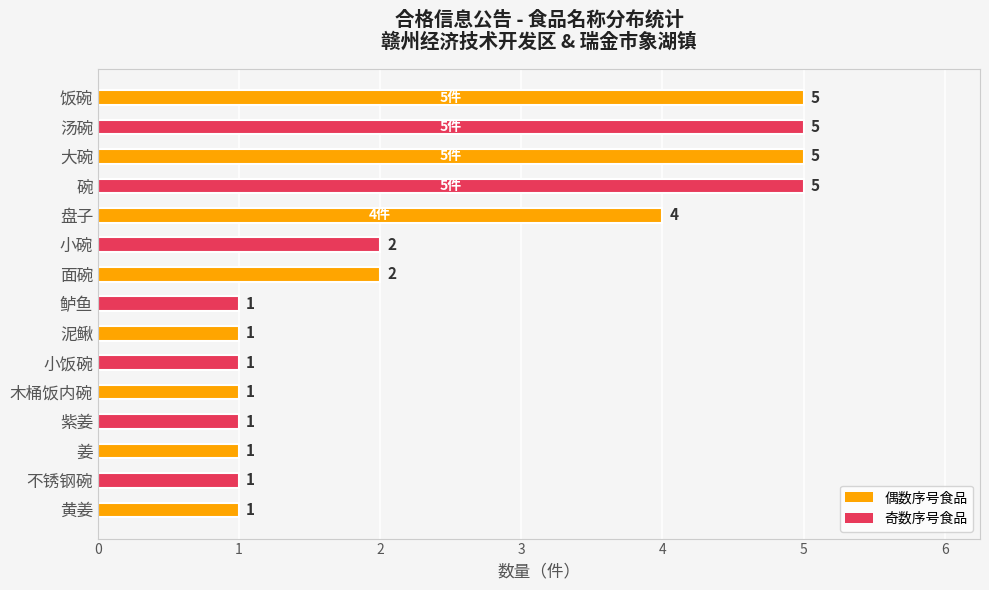

What is the difference between the second highest and second lowest values?

4